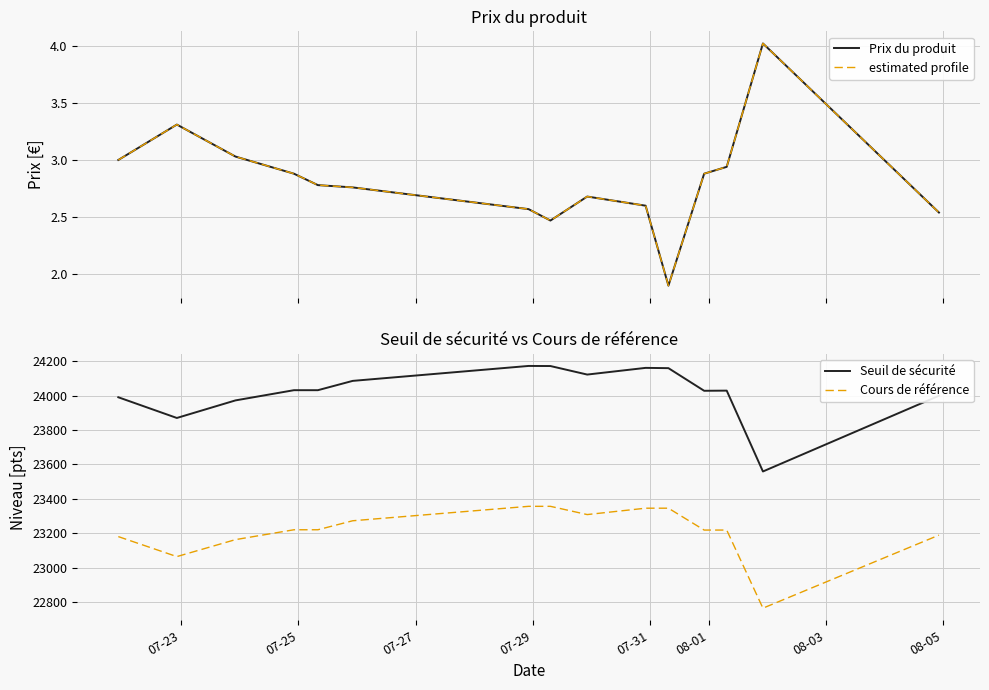

In Seuil de sécurité, how many points are lower than both neighbors (excluding endpoints)?

5